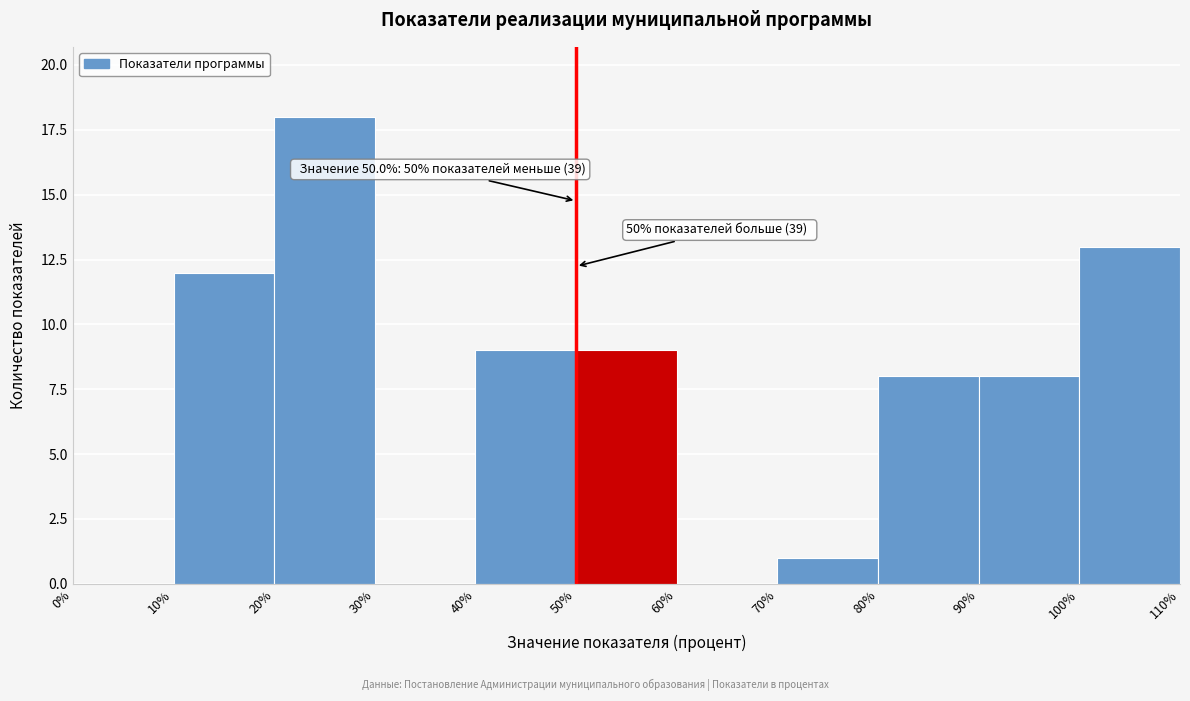

Over which range of the x-axis is the bar tallest?

20% to 30%